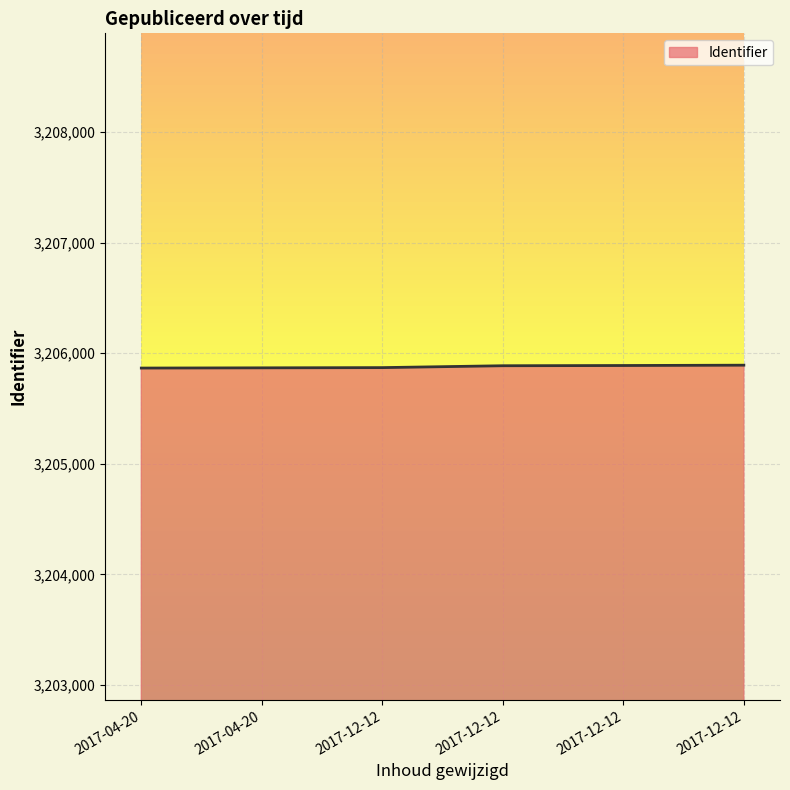

The value at 2017-12-12 is 3205887. True or false?

True